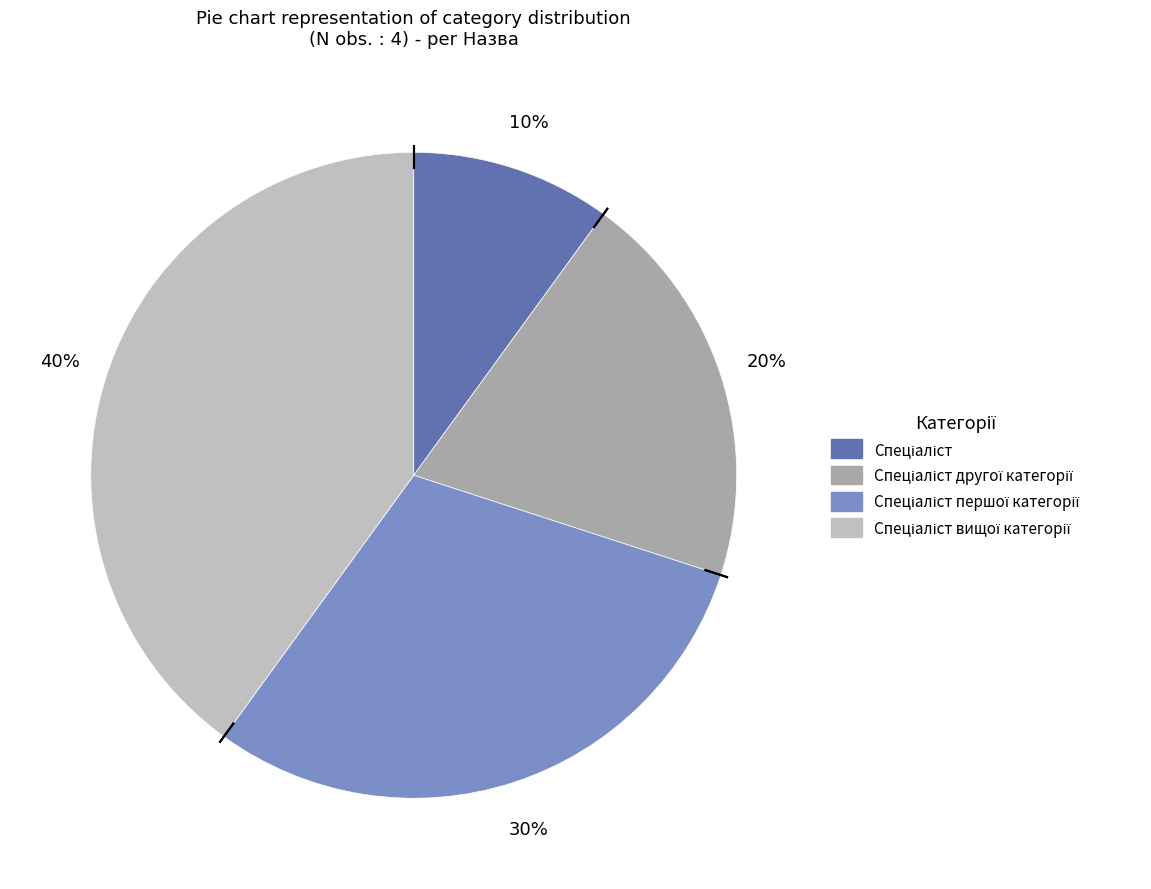

Is there a majority slice in this chart?

No